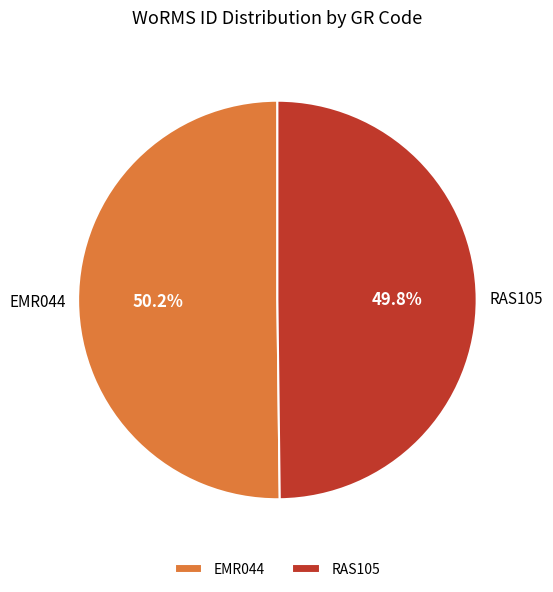

Combined, do RAS105 and EMR044 account for over 50%?

Yes